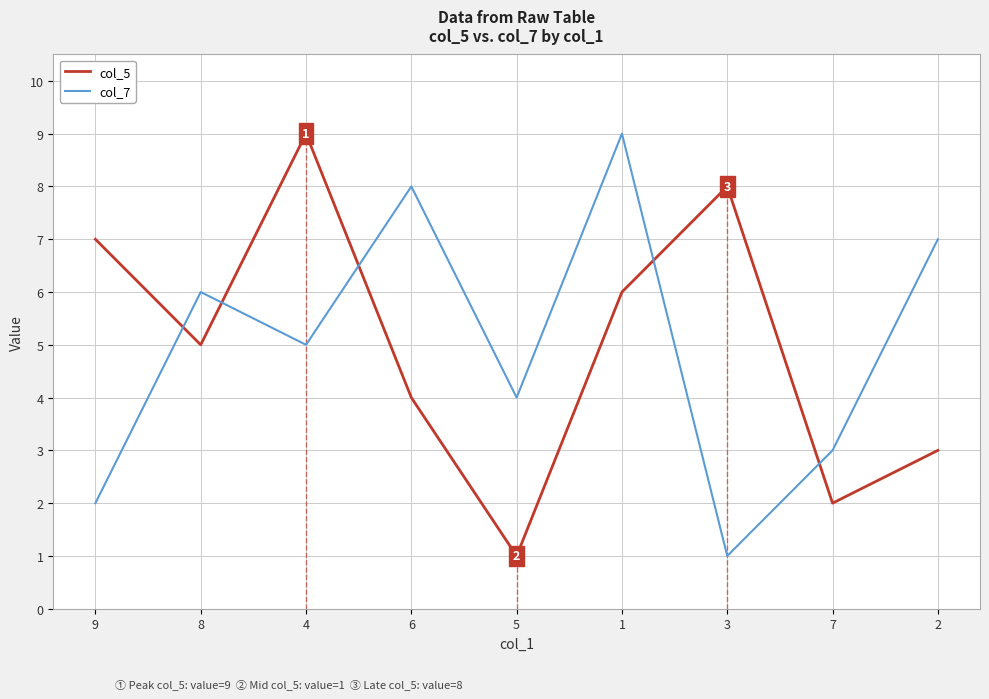

In col_7, how many points are higher than both neighbors (excluding endpoints)?

3